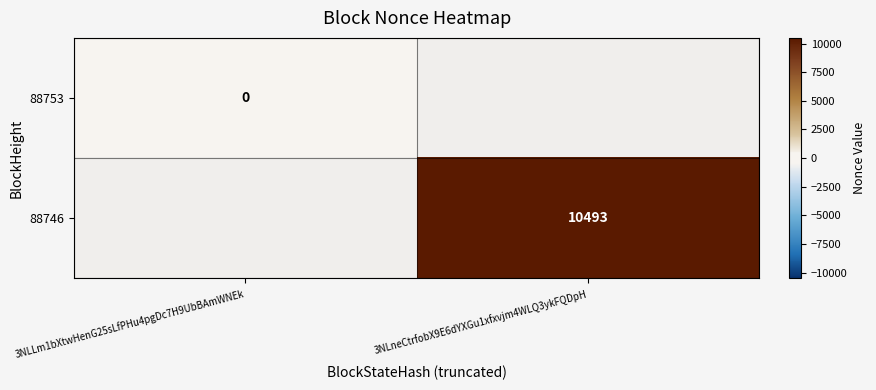

Is the value of 88753 at 3NLLm1bXtwHenG25sLfPHu4pgDc7H9UbBAmWNEk greater than the value of 88746 at 3NLneCtrfobX9E6dYXGu1xfxvjm4WLQ3ykFQDpH?

No